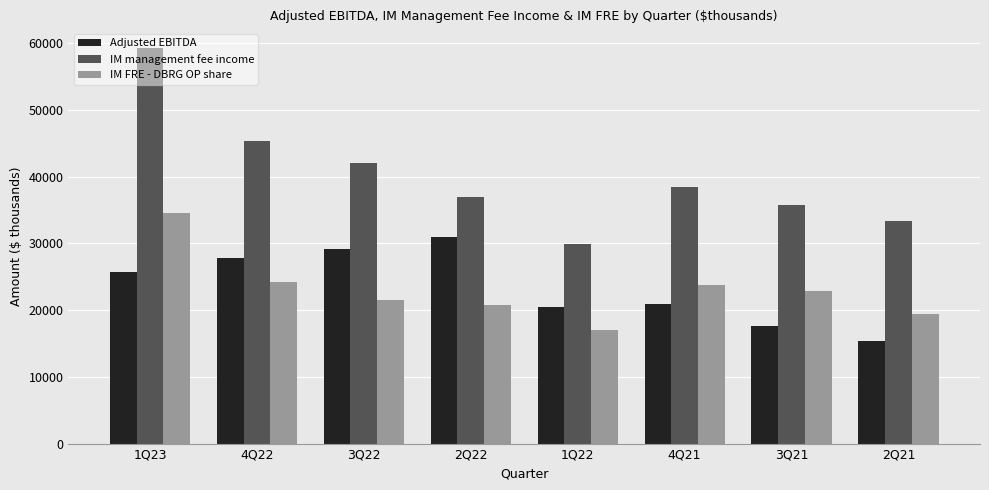

Where does the IM management fee income series first go above 38396?

1Q23